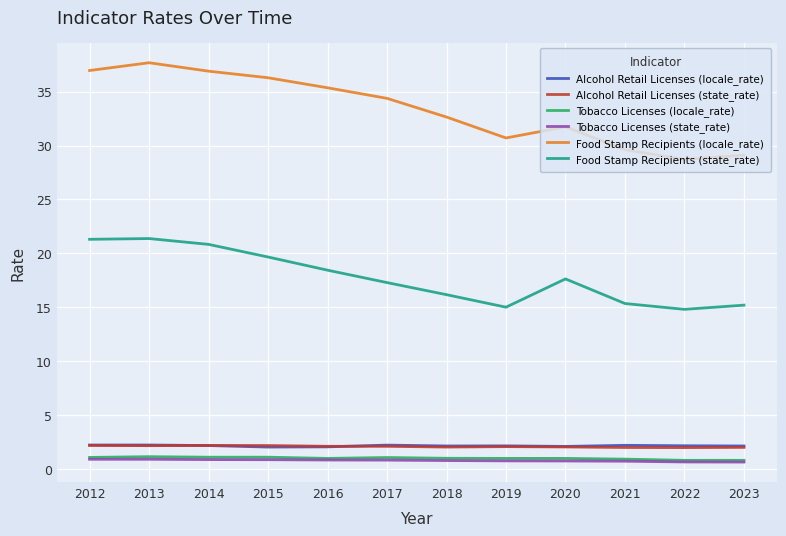

Which series has the largest range (max minus min)?

Food Stamp Recipients (locale_rate)